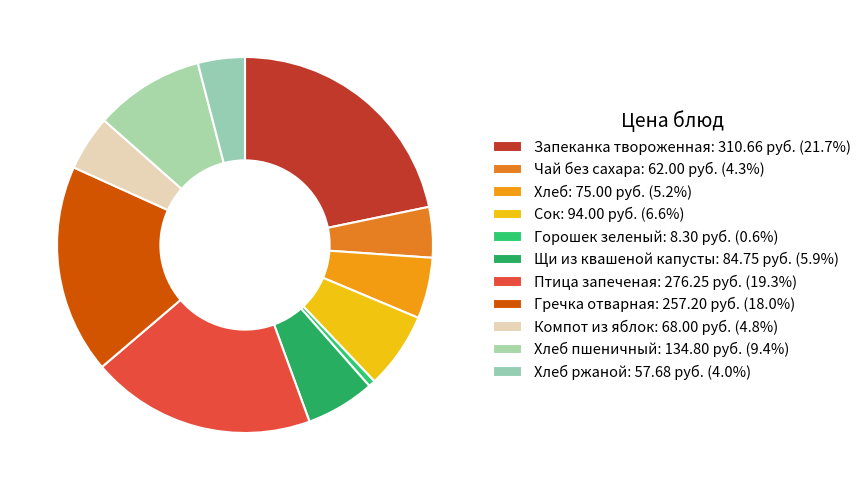

How many slices are in this pie chart?

11